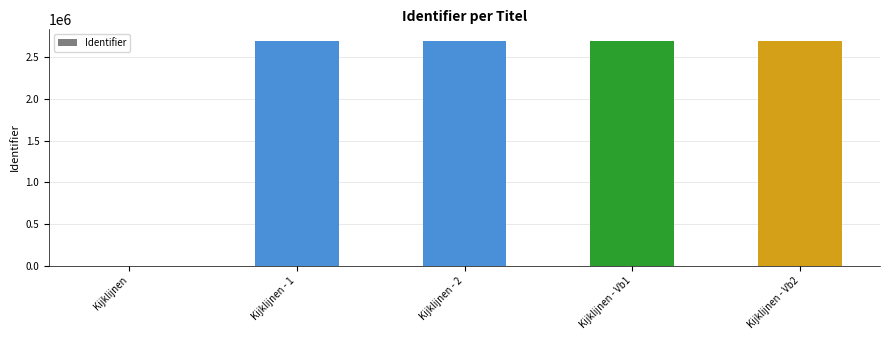

The chart shows a value of 2702727 at Kijklijnen - Vb2. True or false?

True